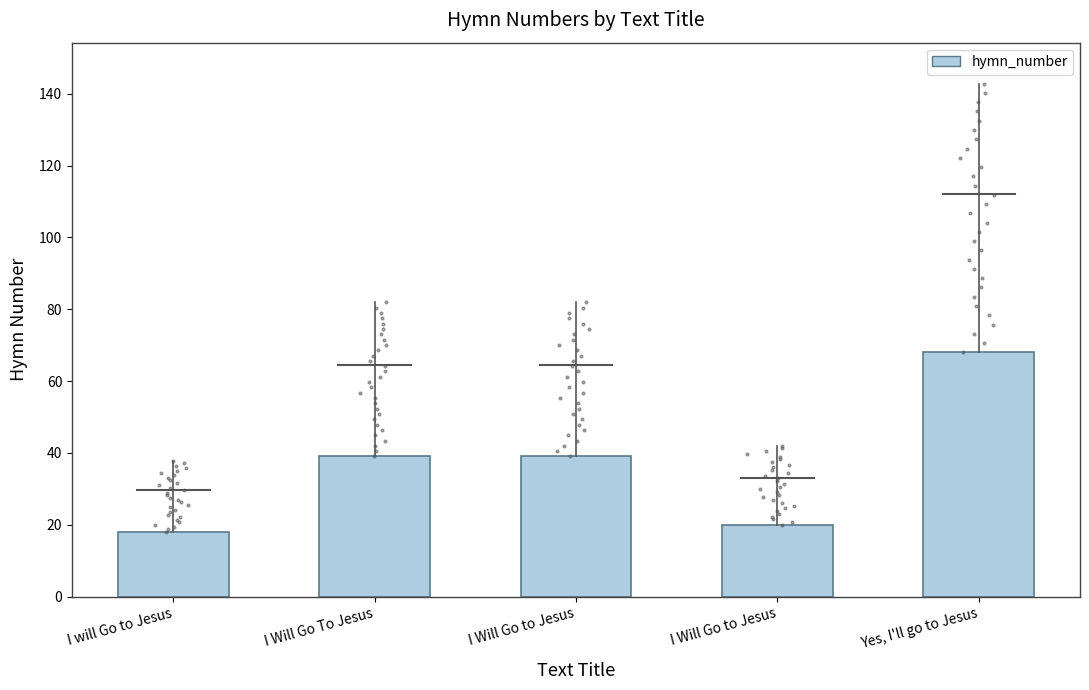

What is the change in value from I Will Go to Jesus to Yes, I'll go to Jesus?

+48